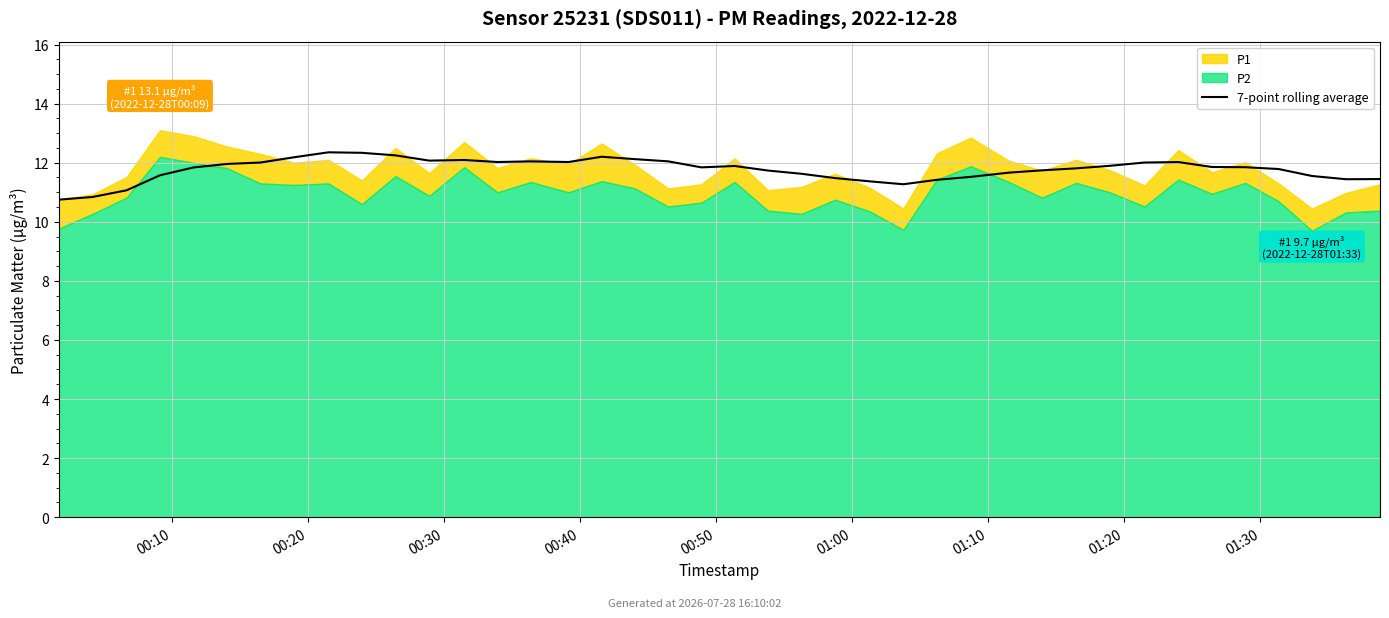

How many lines are shown in the chart?

1